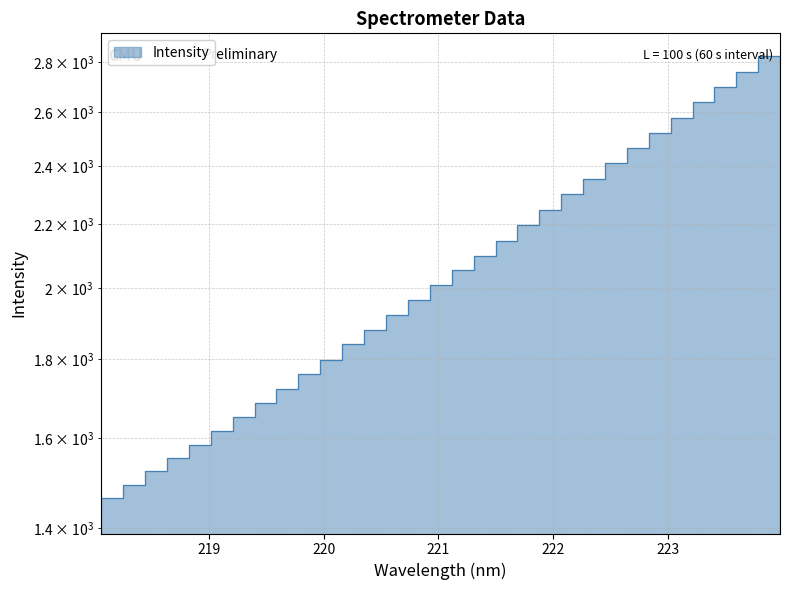

Which has a higher value, 219.9712 or 222.8355?

222.8355